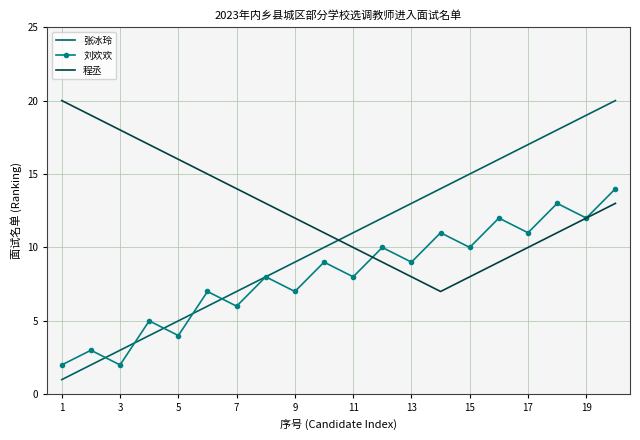

What is the maximum value shown in the chart?

20